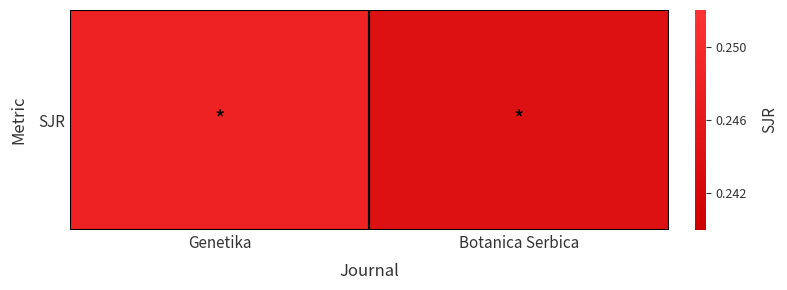

Reading left to right, what are all the values shown in this chart?

Genetika=0.2	Botanica Serbica=0.2